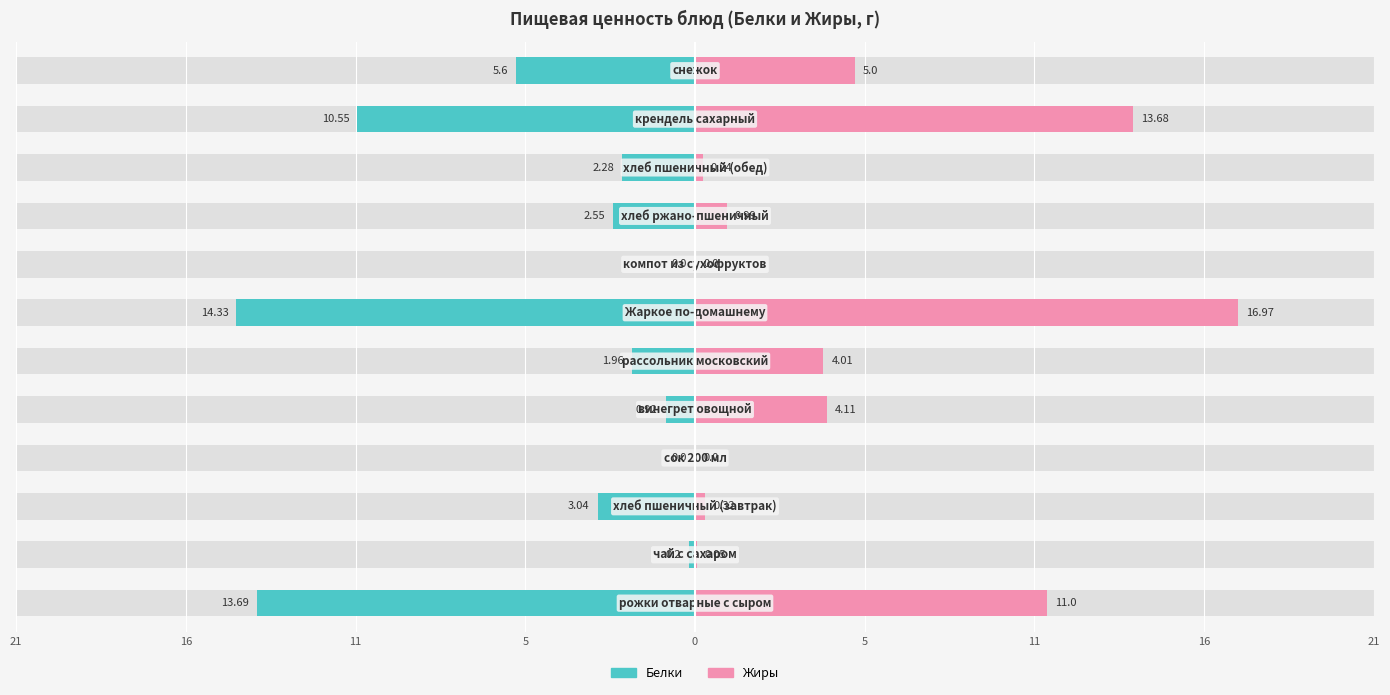

Count the number of categories in the chart.

12